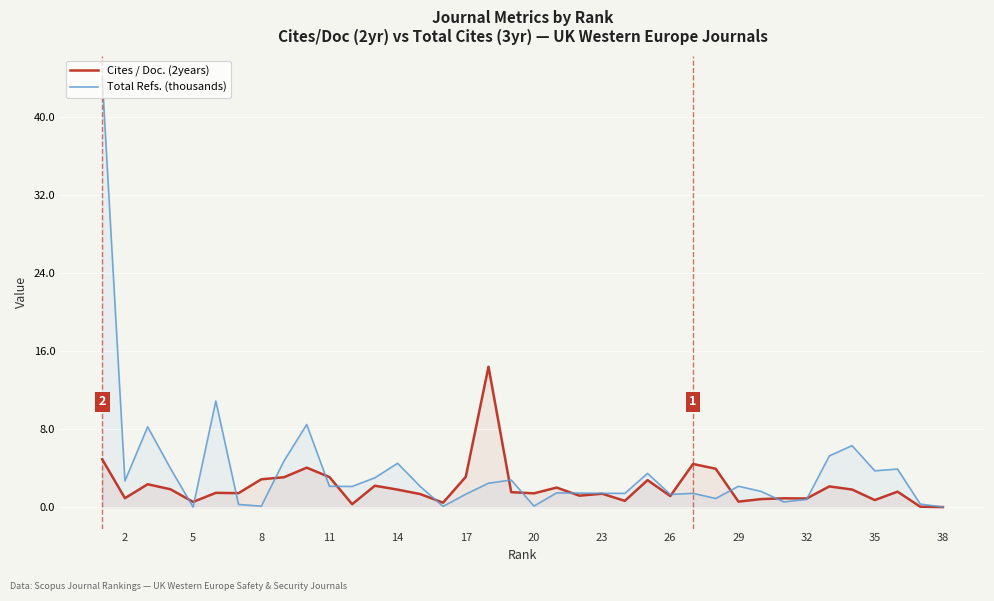

What is the sum of all Total Refs. (thousands) values?

141.3